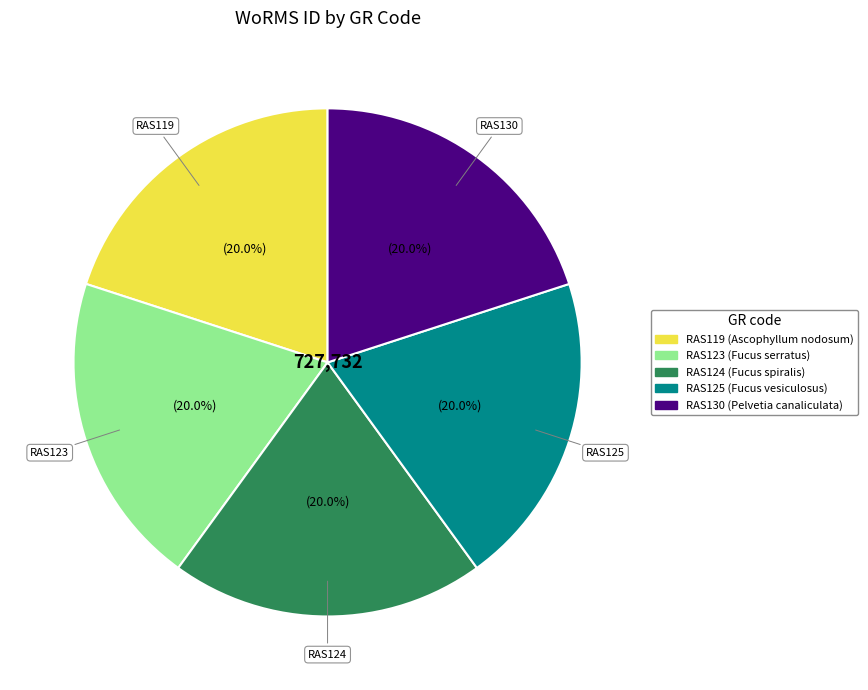

What is the ratio of the value at RAS123 to the value at RAS125?

1.0